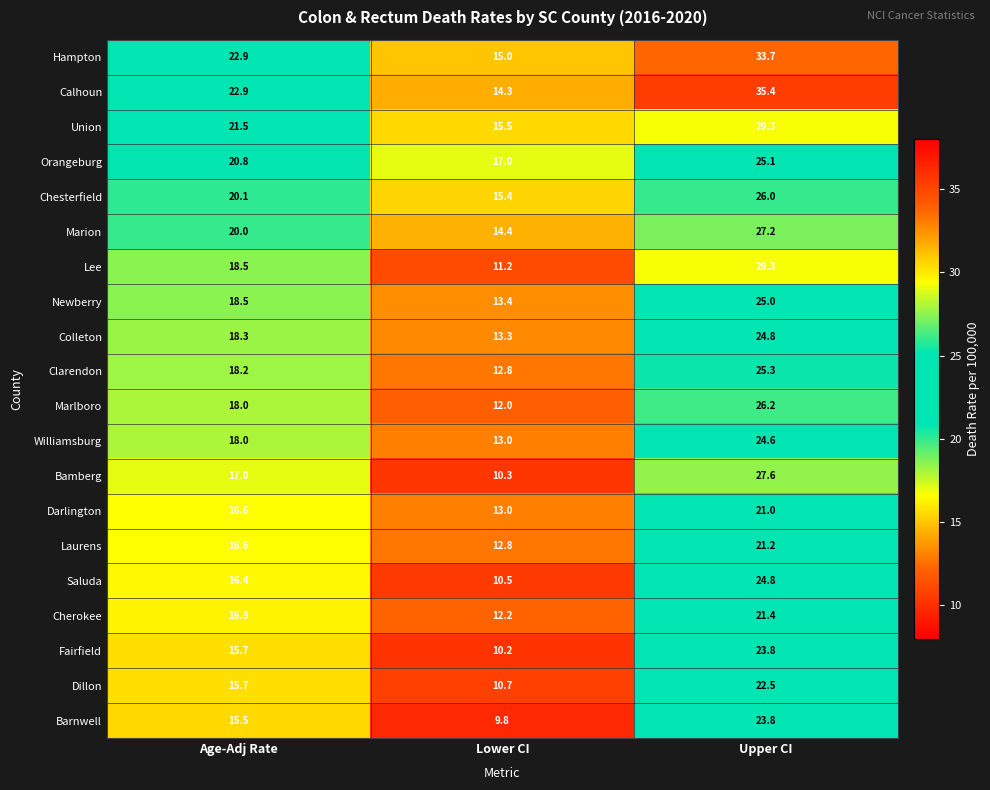

What is the minimum value for Marlboro?

12.0